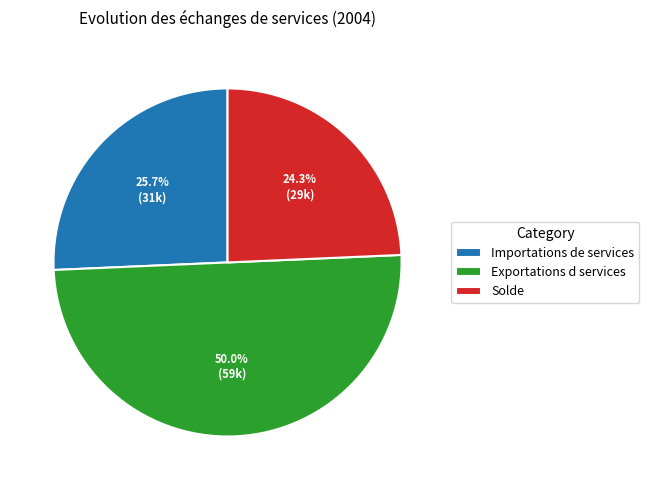

Which has a higher value, Importations de services or Solde?

Importations de services